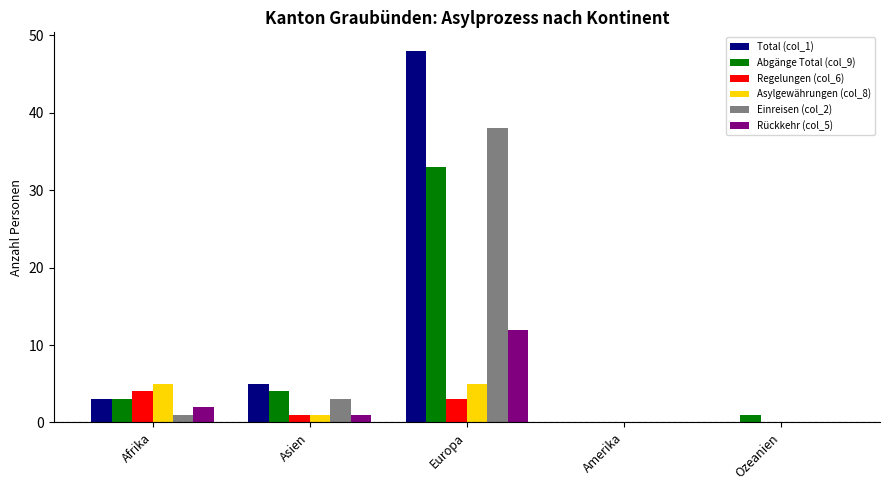

The value of Asylgewährungen (col_8) at Amerika is 0. True or false?

True